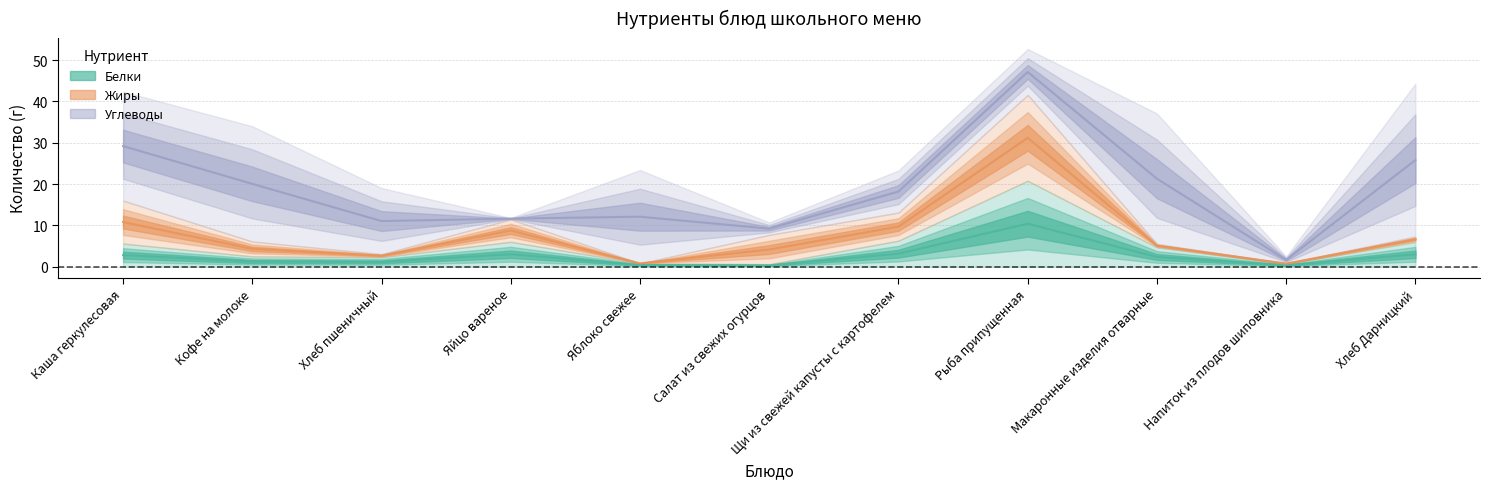

How many values in the Углеводы series are below 16?

5